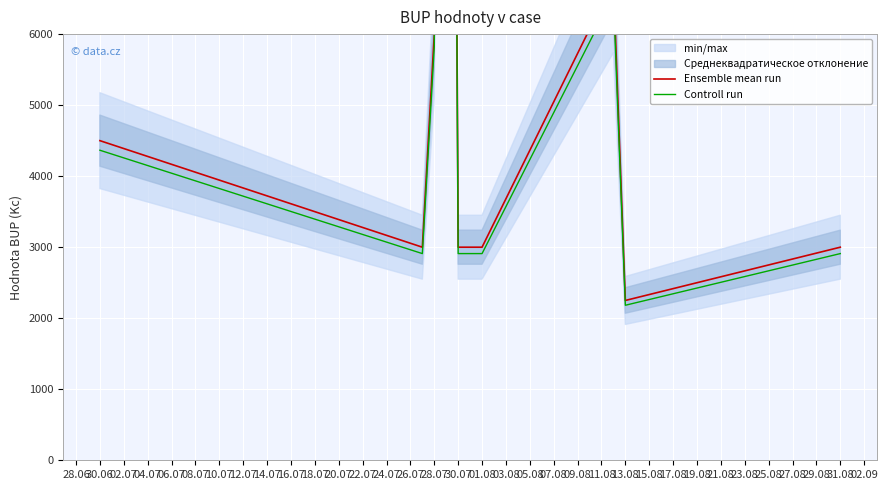

What is the minimum value shown in the chart?

2182.5